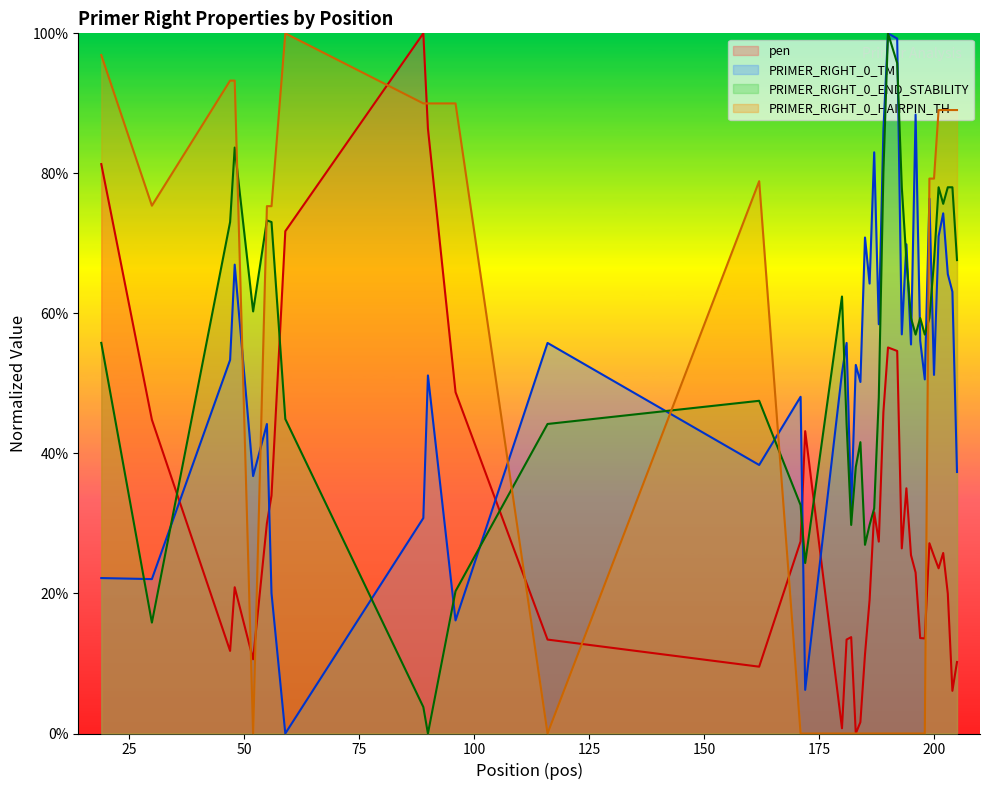

True or false: PRIMER_RIGHT_0_HAIRPIN_TH and PRIMER_RIGHT_0_TM intersect in this chart.

True